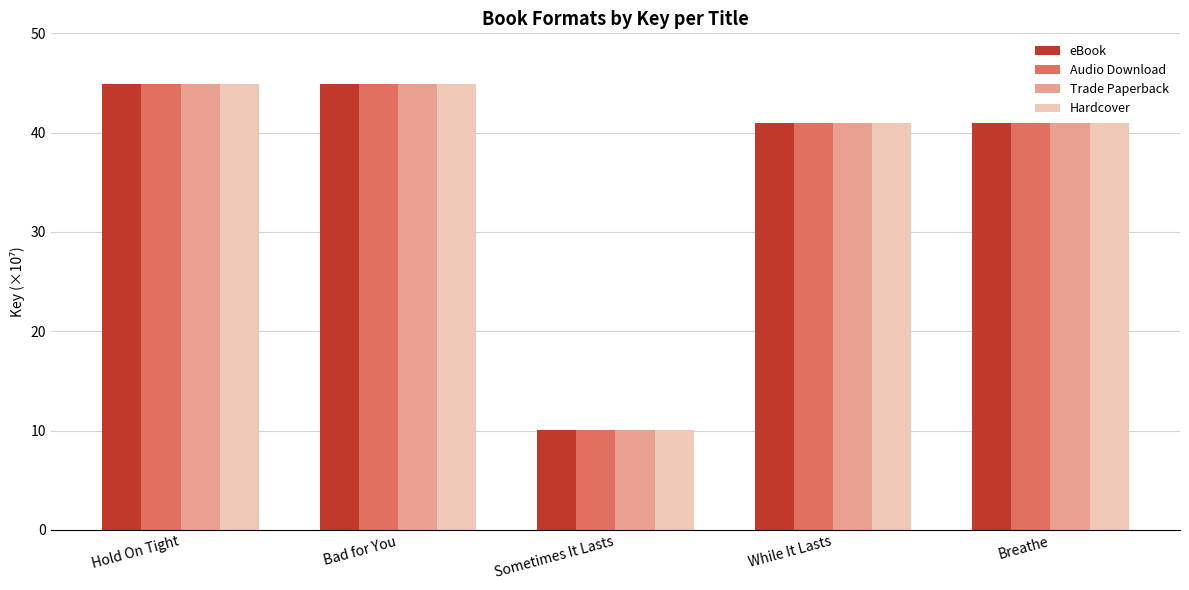

What is the difference between the Hardcover values at While It Lasts and Bad for You?

3.9